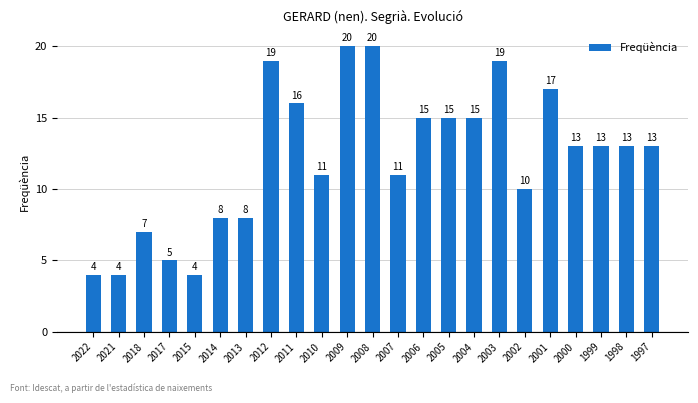

True or false: the data shows 8 at 2014.

True